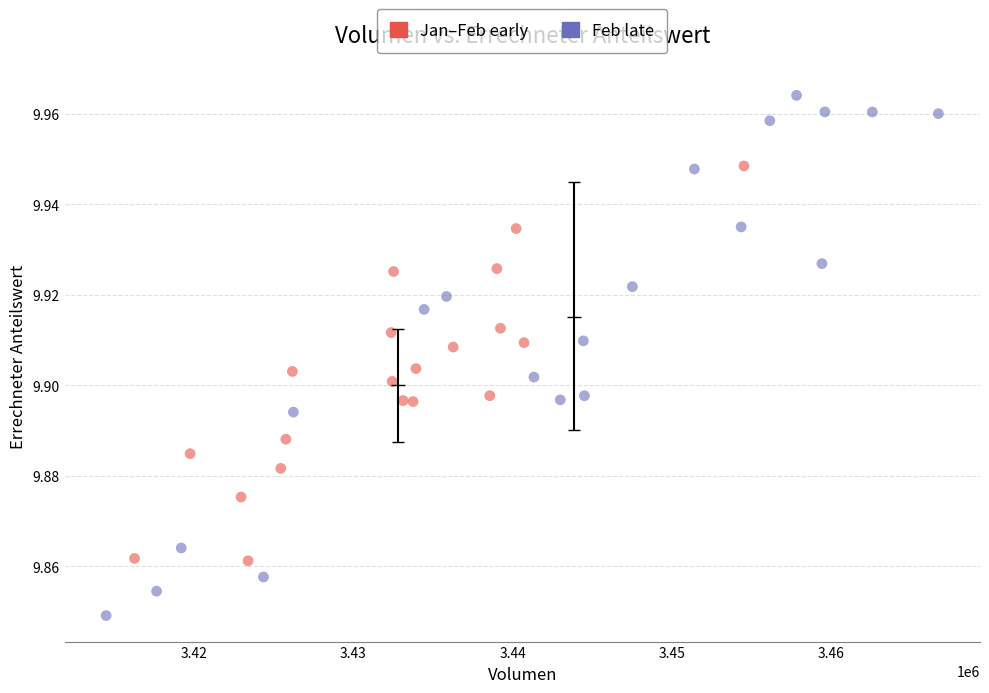

Which series reaches the minimum Y coordinate?

Feb late